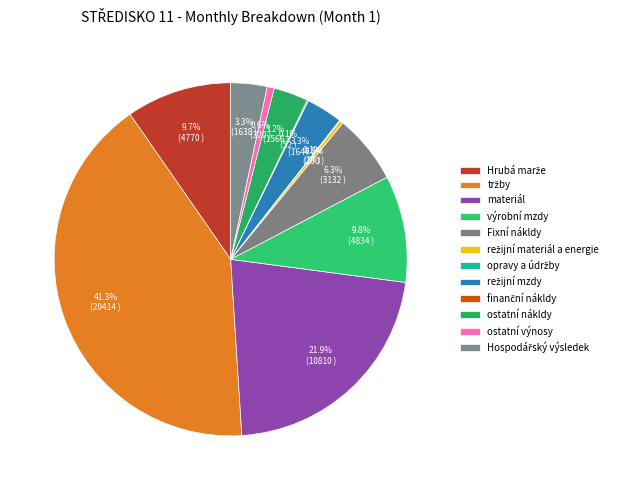

True or false: Hospodářský výsledek accounts for 3% of the total.

True